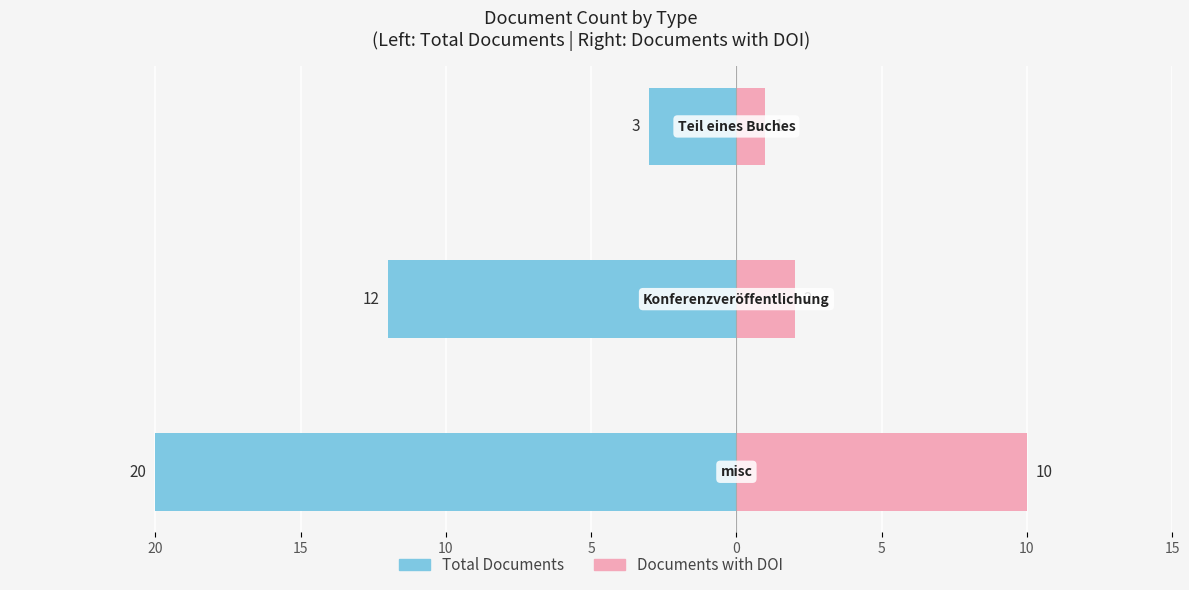

What is the value of the Documents with DOI bar at the 1st from the left?

10